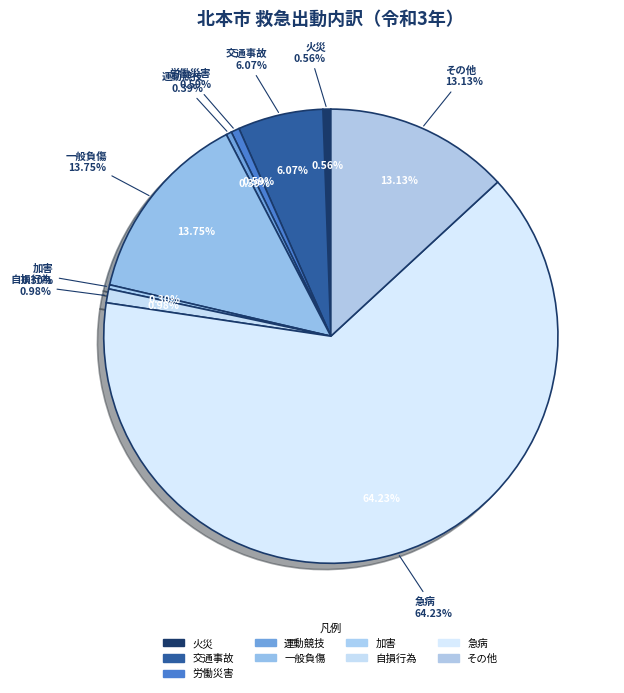

Combined, do 運動競技 and 火災 account for over 50%?

No